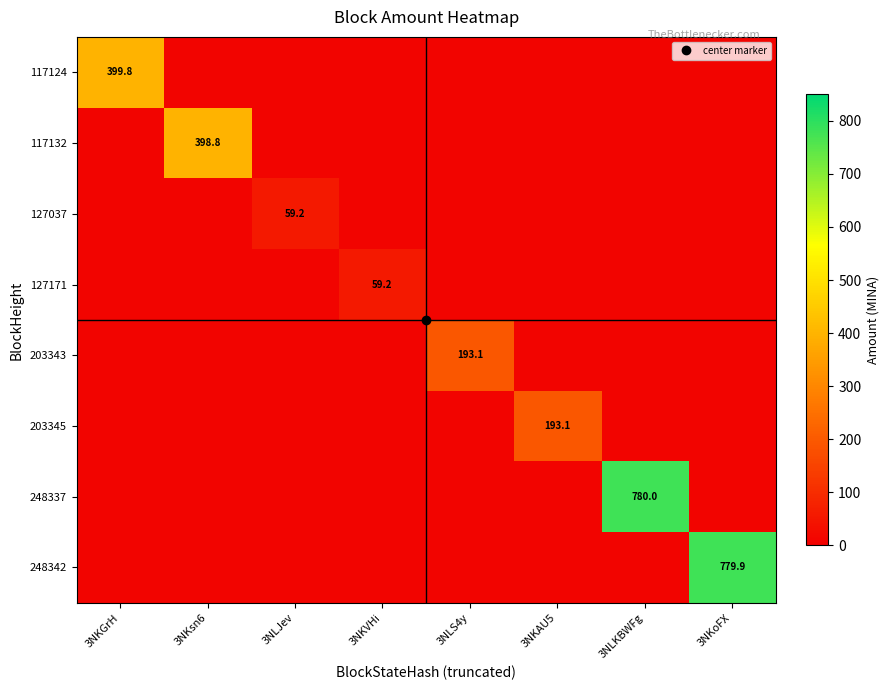

The 127037 series shows 13.8 at 3NKoFX. True or false?

False